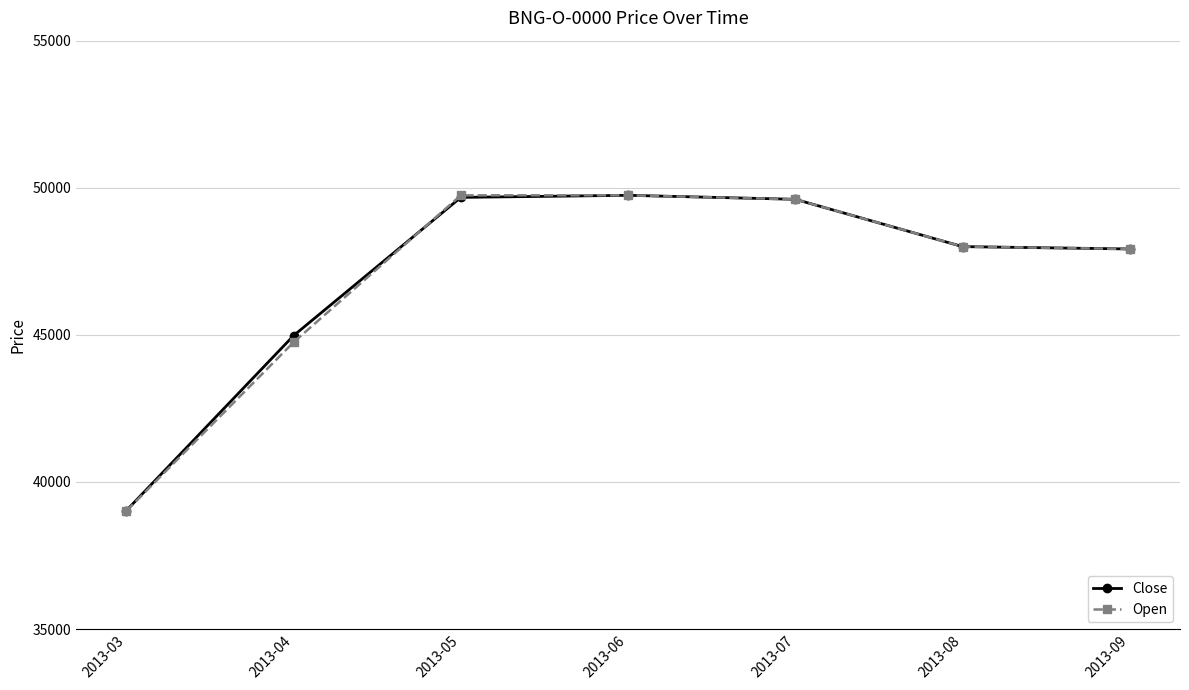

At which label does Close reach its minimum?

2013-03